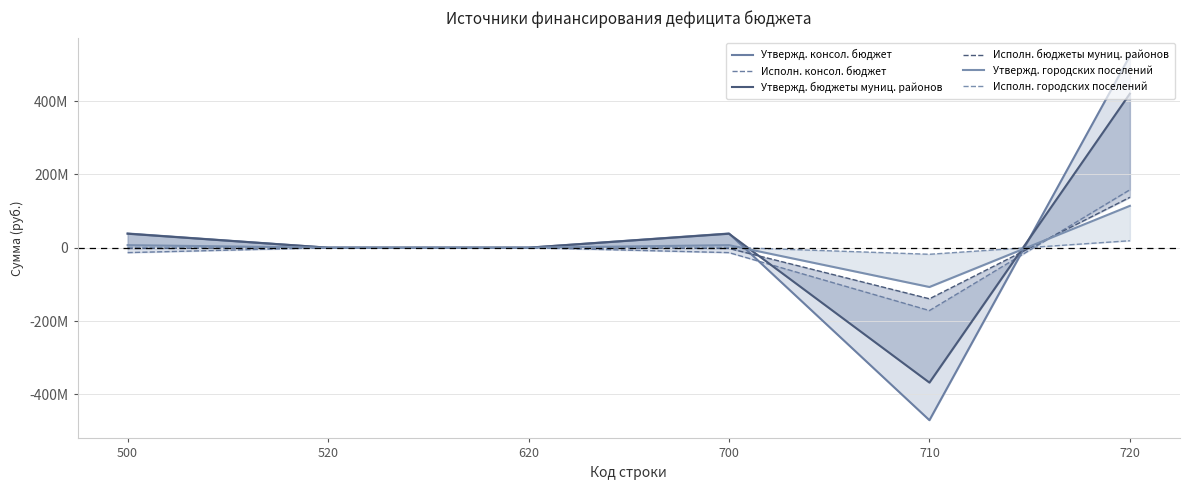

Reading left to right, extract all data points from this chart.

Утвержд. консол. бюджет: 500=38736060.0	520=0.0	620=0.0	700=38736060.0	710=-470536781.5	720=523334563.9
Исполн. консол. бюджет: 500=-13427190.4	520=0.0	620=0.0	700=-13427190.4	710=-171448496.9	720=158021306.6
Утвержд. бюджеты муниц. районов: 500=38114960.0	520=0.0	620=0.0	700=38114960.0	710=-367953646.0	720=420130328.4
Исполн. бюджеты муниц. районов: 500=-1947962.6	520=0.0	620=0.0	700=-1947962.6	710=-139383919.9	720=137435957.4
Утвержд. городских поселений: 500=6912000.0	520=0.0	620=0.0	700=6912000.0	710=-107210135.5	720=114122135.5
Исполн. городских поселений: 500=1004816.9	520=0.0	620=0.0	700=1004816.9	710=-17980481.6	720=18985298.6